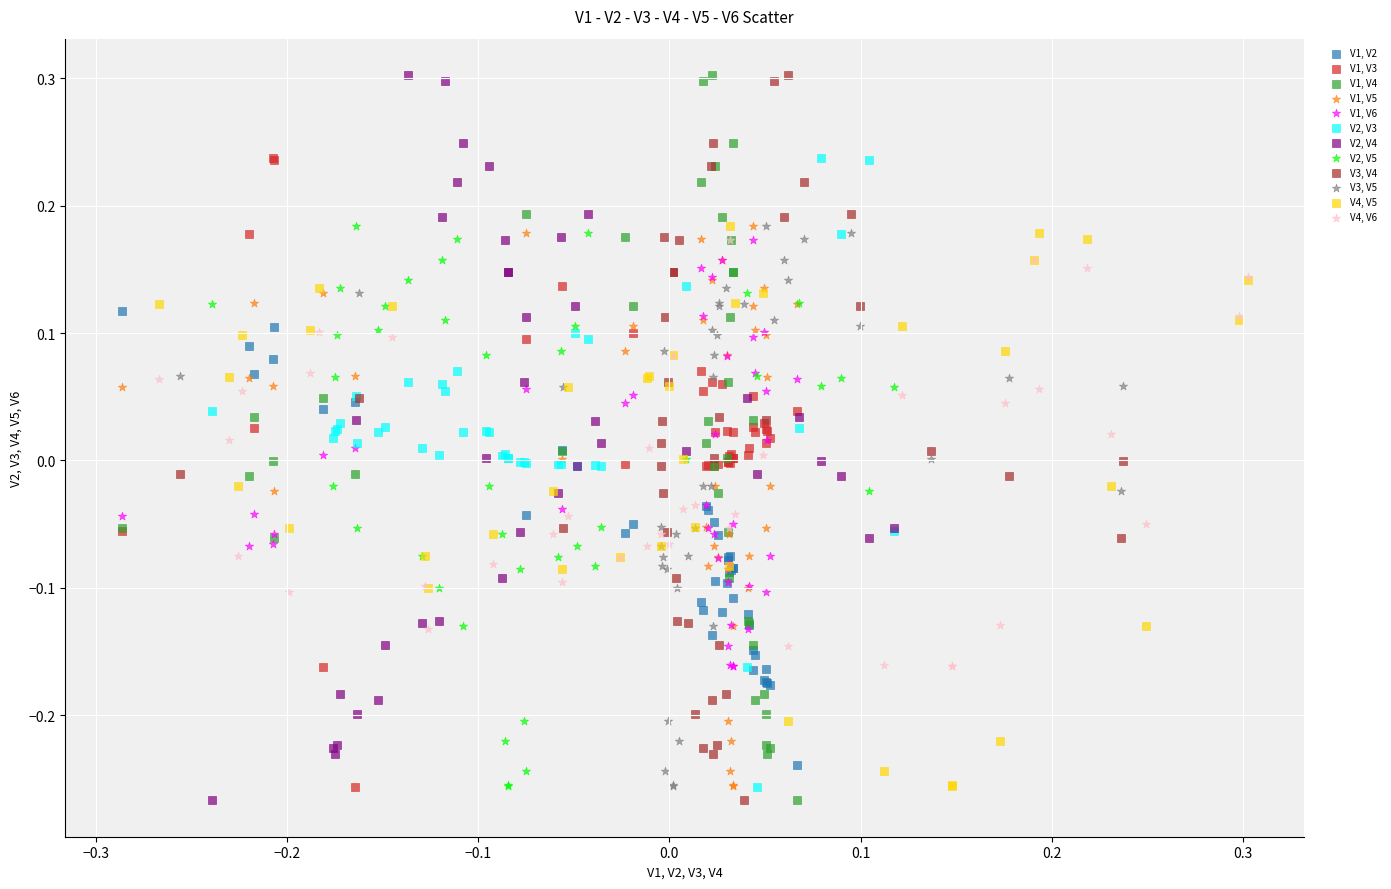

What are all the series names shown in the legend?

V1, V2, V1, V3, V1, V4, V1, V5, V1, V6, V2, V3, V2, V4, V2, V5, V3, V4, V3, V5, V4, V5, V4, V6